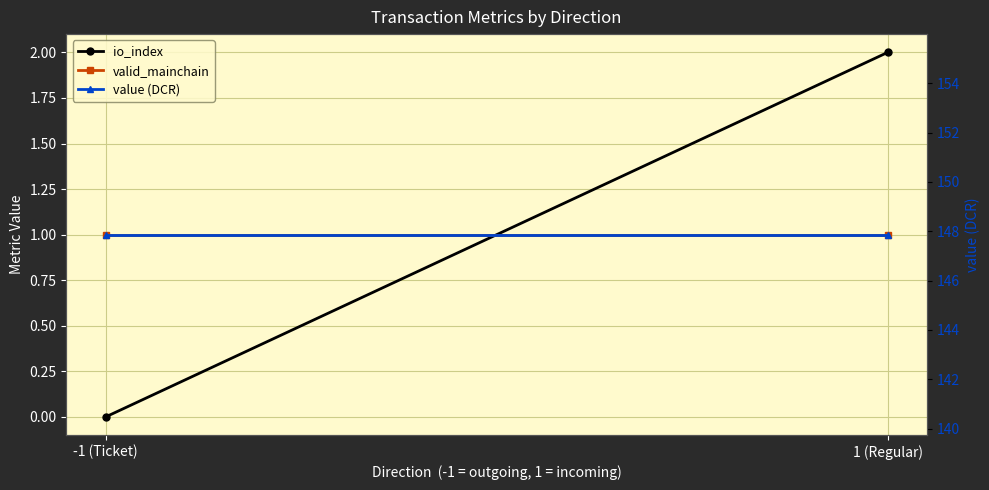

What is the difference between the io_index values at 1 (Regular) and -1 (Ticket)?

2.0